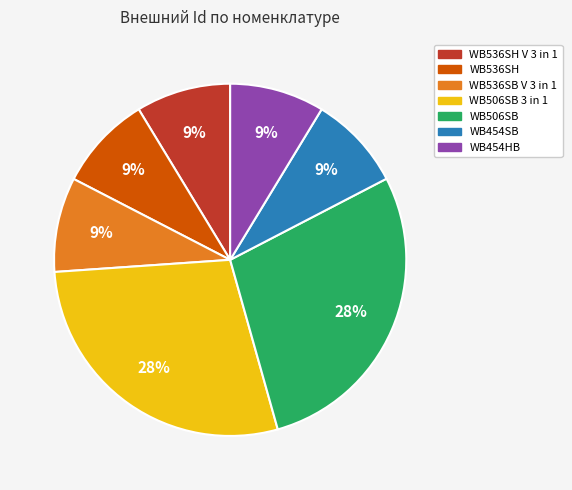

Does any single category account for the majority?

No